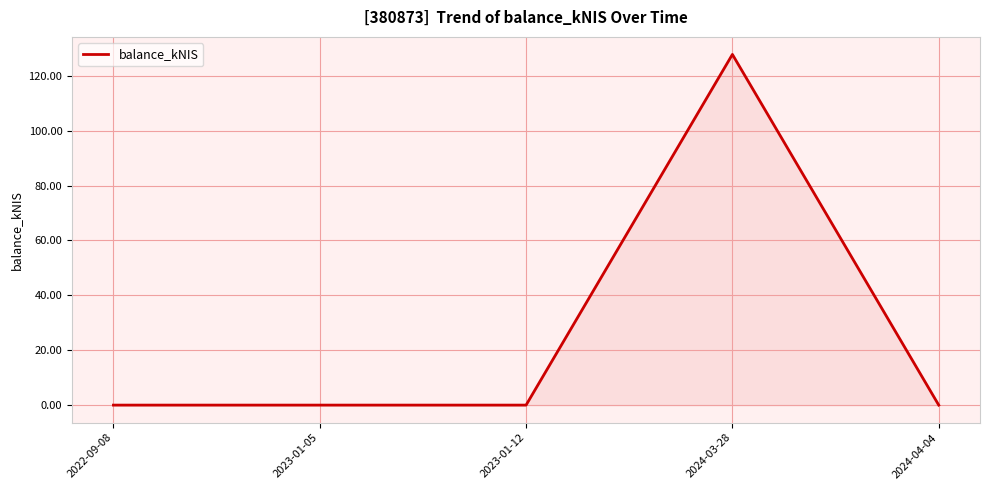

The chart shows a value of 0.0 at 2022-09-08. True or false?

True